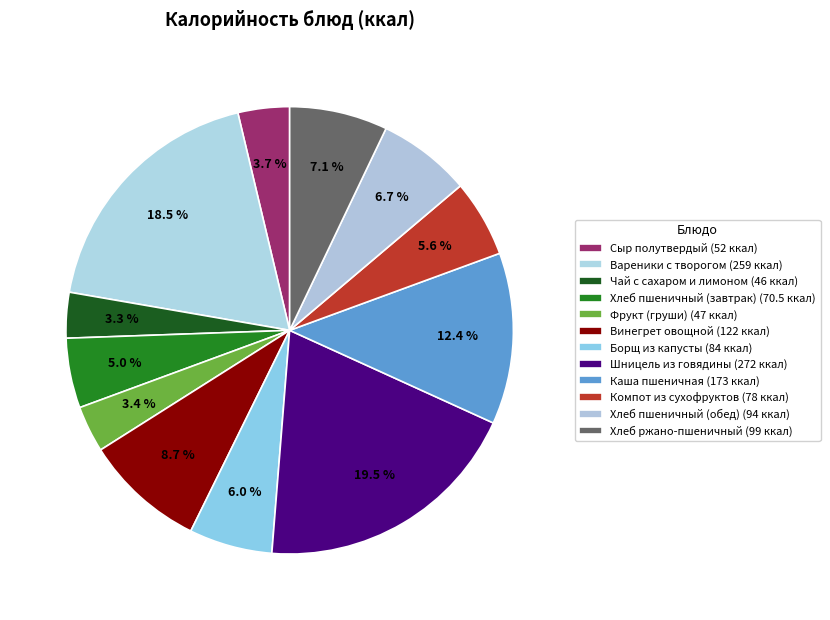

Between Хлеб ржано-пшеничный and Сыр полутвердый, which is larger?

Хлеб ржано-пшеничный